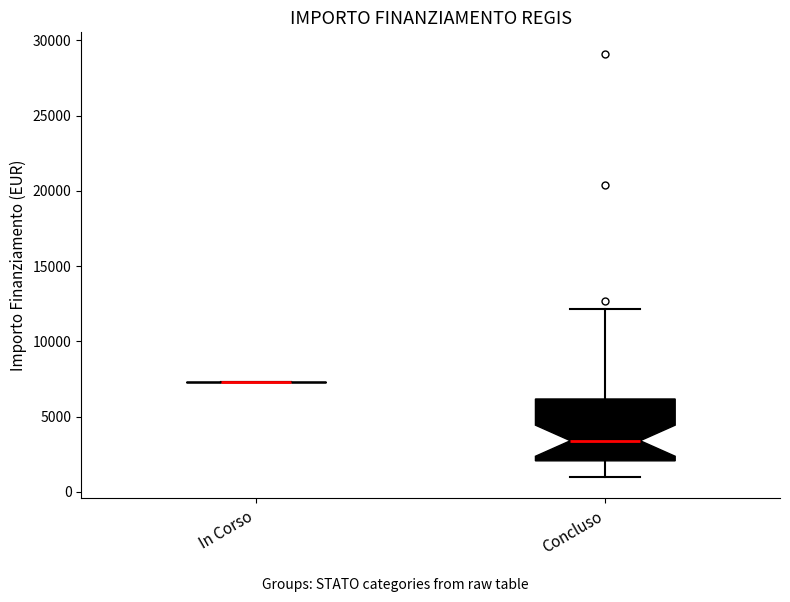

Comparing the boxes themselves (not the whiskers), which one is the tallest?

Concluso